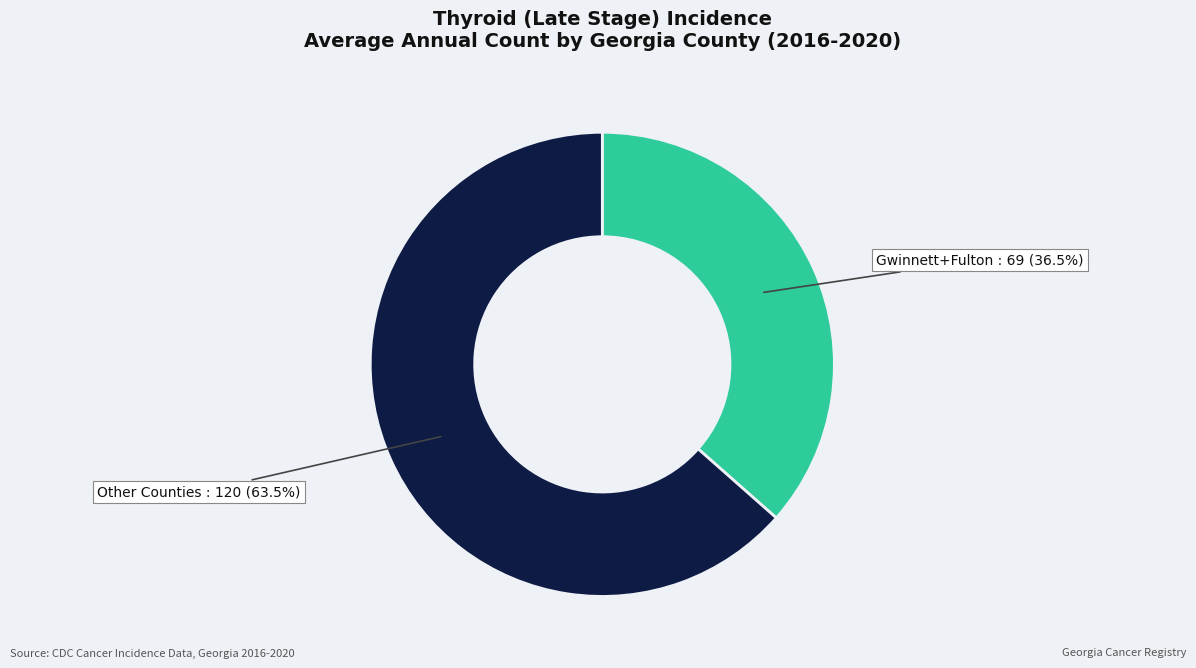

Does any single category account for the majority?

Yes